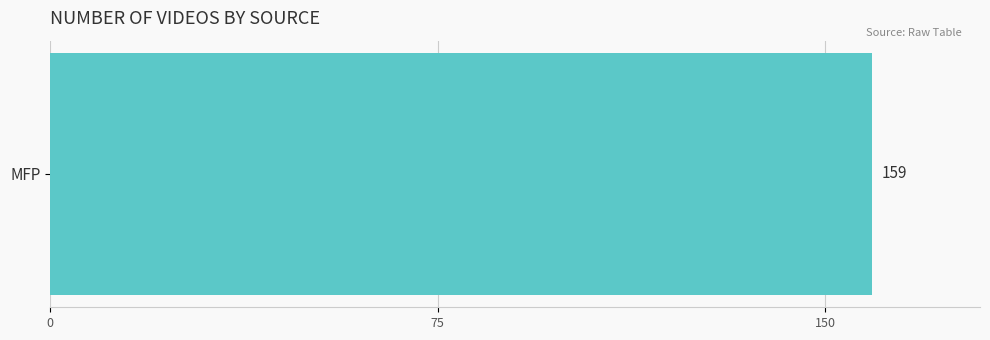

Are the bars grouped side by side (vs. stacked)?

No